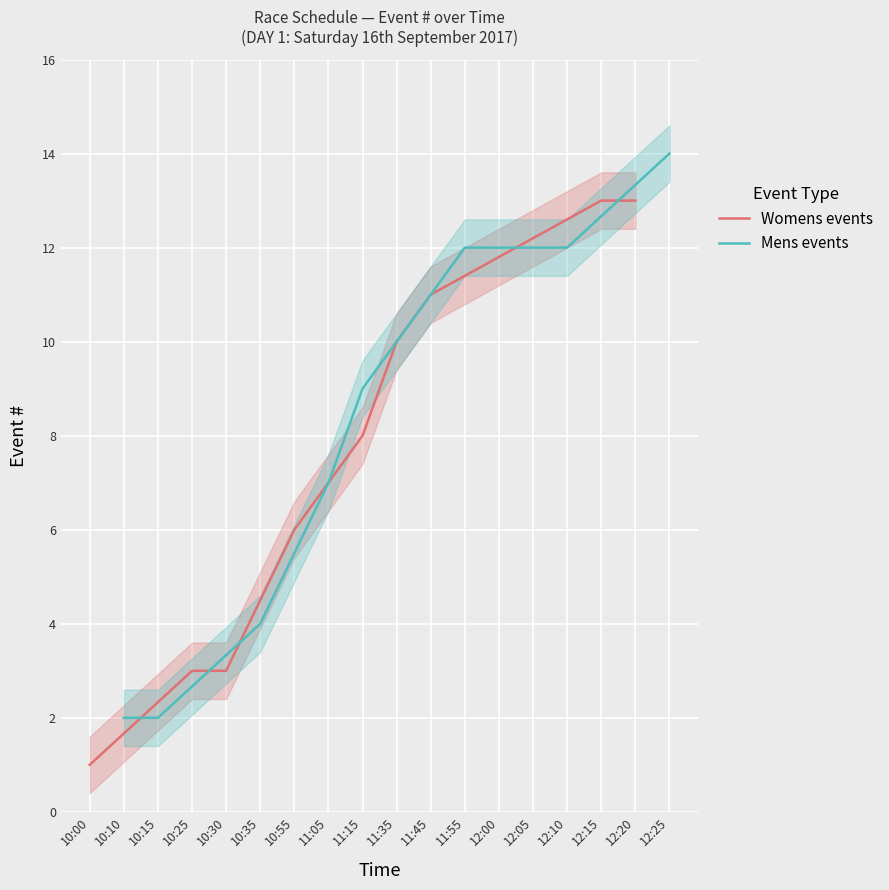

What is the highest value of the Womens events series?

13